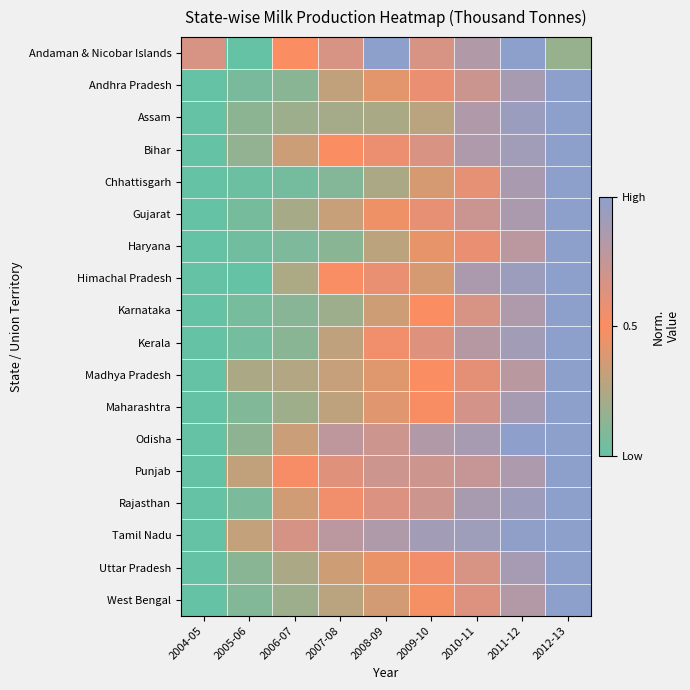

What is the difference between the highest and lowest values at 2009-10?

0.6